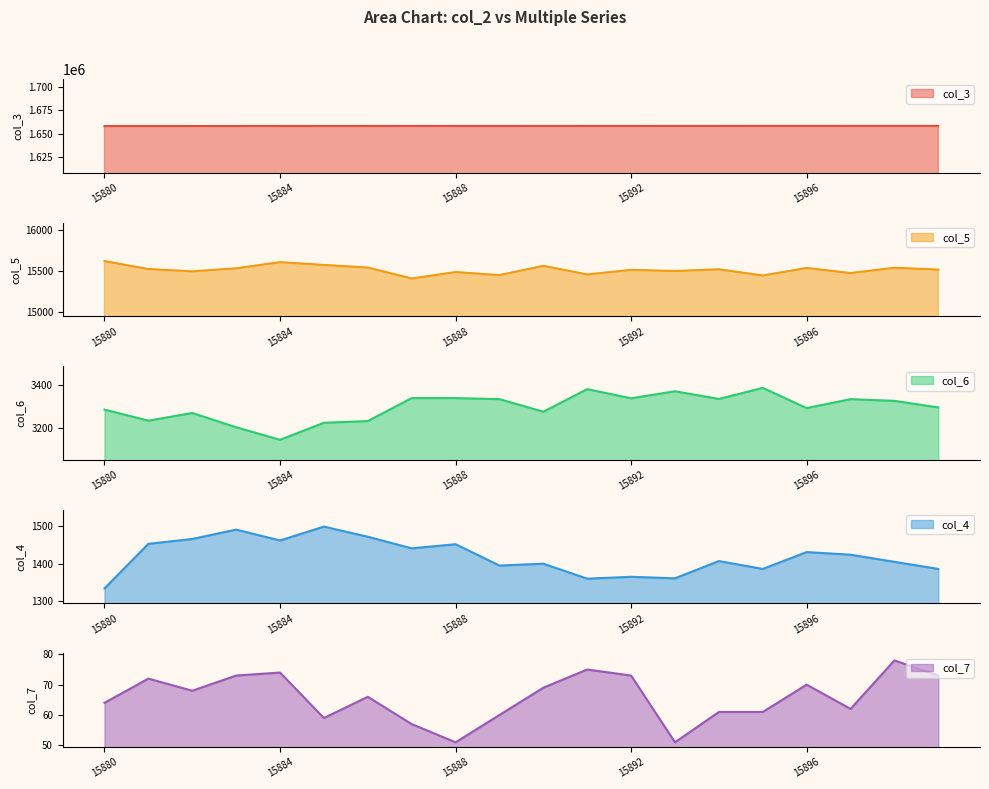

Rank the series by their maximum value, from highest to lowest.

col_3, col_5, col_6, col_4, col_7